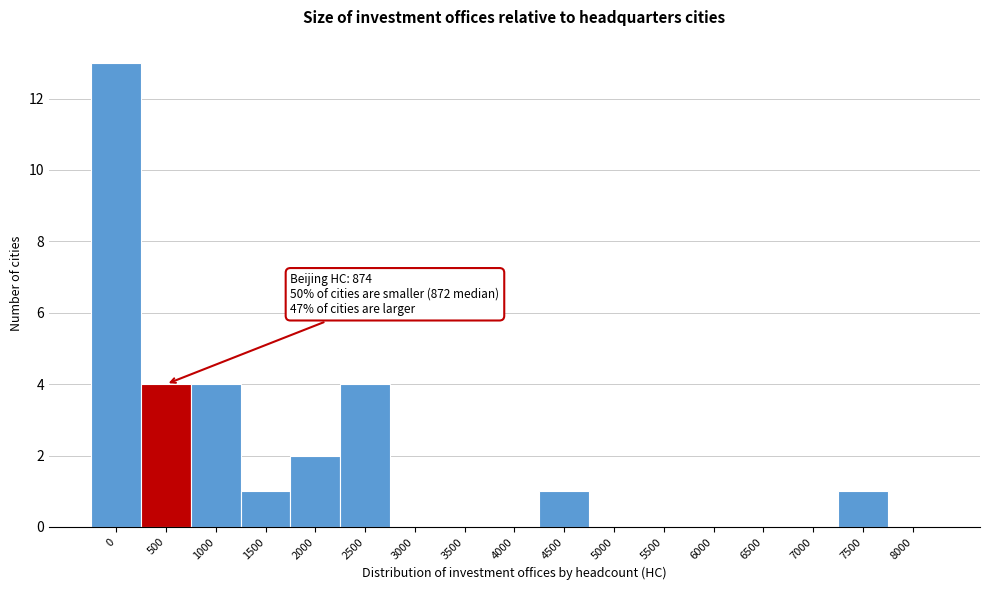

Reading left to right, transcribe all the data shown in this chart.

0=13	500=4	1000=4	1500=1	2000=2	2500=4	3000=0	3500=0	4000=0	4500=1	5000=0	5500=0	6000=0	6500=0	7000=0	7500=1	8000=0